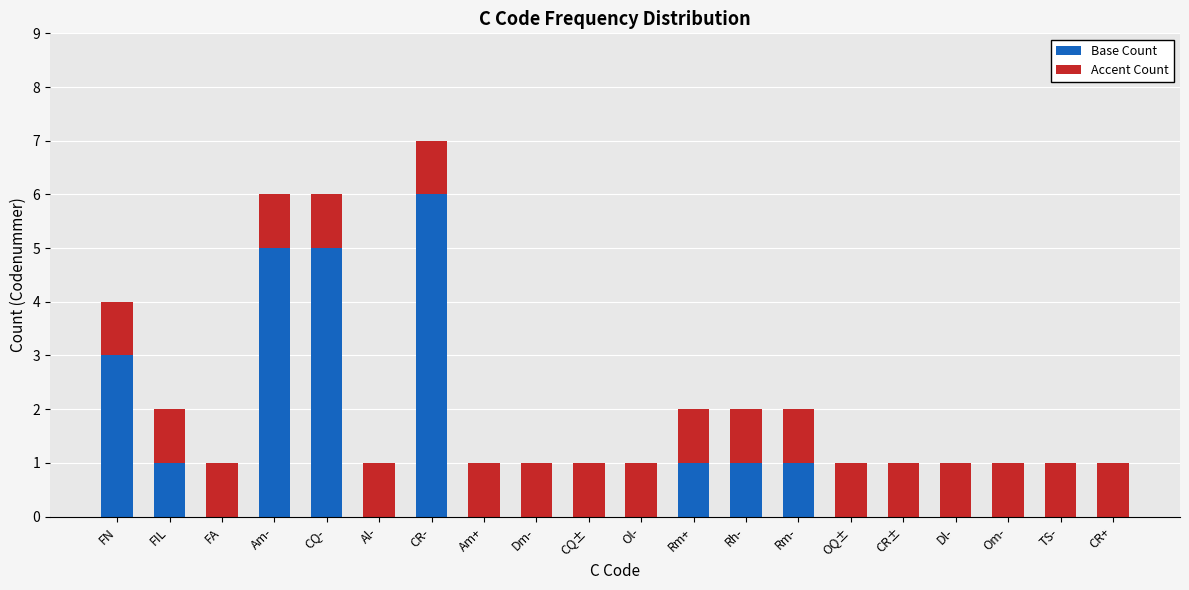

How many Base Count values are between 0 and 1?

16